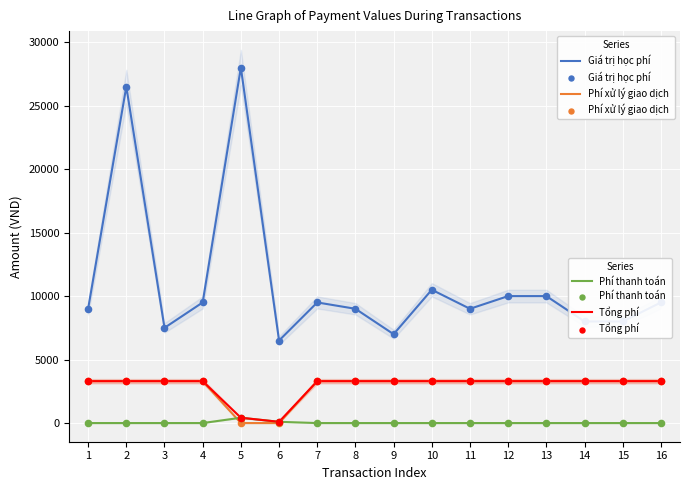

What are all the series names shown in the legend?

Giá trị học phí, Phí xử lý giao dịch, Phí thanh toán, Tổng phí